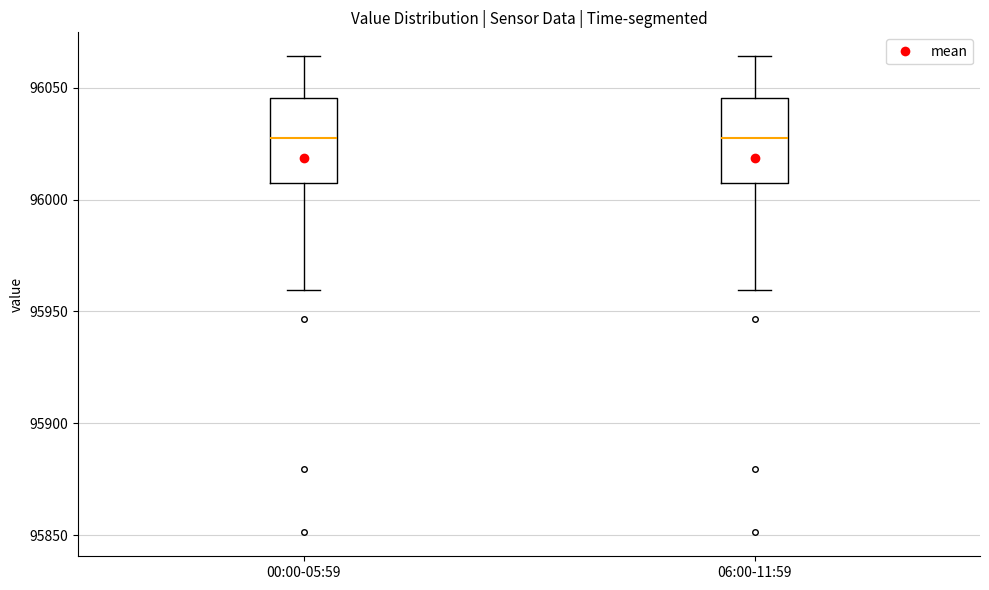

Reading left to right, read every box against the y-axis: the position of its median line, the range the box covers, and the ends of its whiskers. The values are not printed on the chart, so give them approximately, as read against the axis.

00:00-05:59: median 96030, box 96010 to 96045, whiskers 95960 to 96065
06:00-11:59: median 96030, box 96010 to 96045, whiskers 95960 to 96065